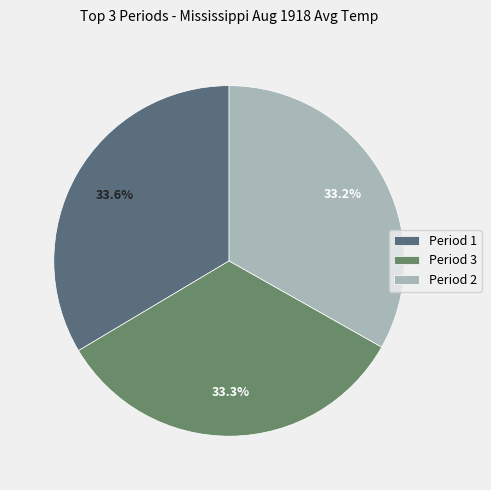

The Period 3 slice represents 24% of the pie. True or false?

False